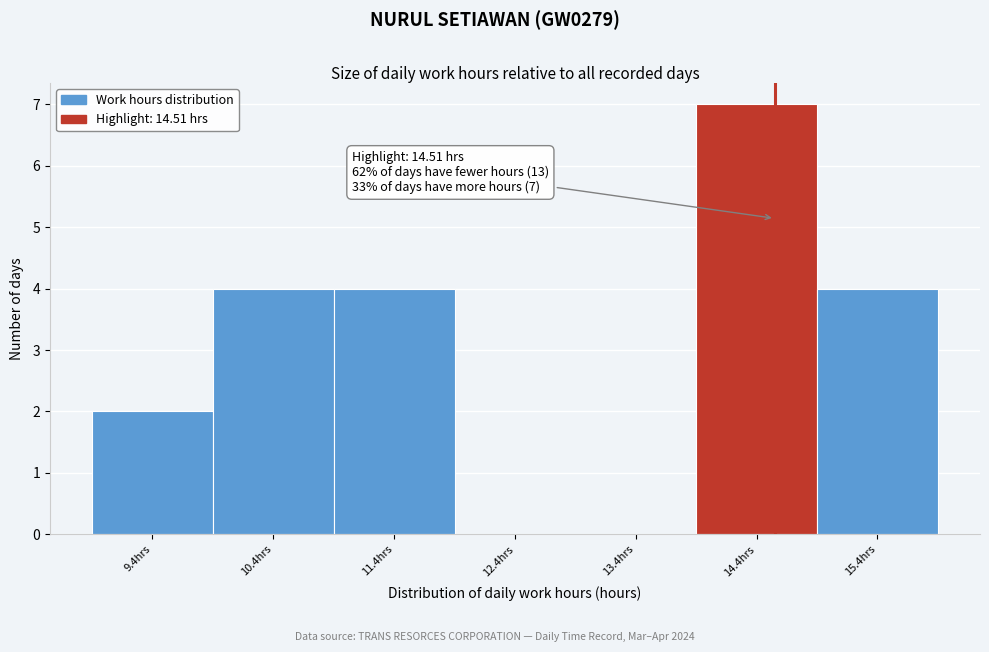

Which range on the x-axis has the tallest bar?

13.86 to 14.86